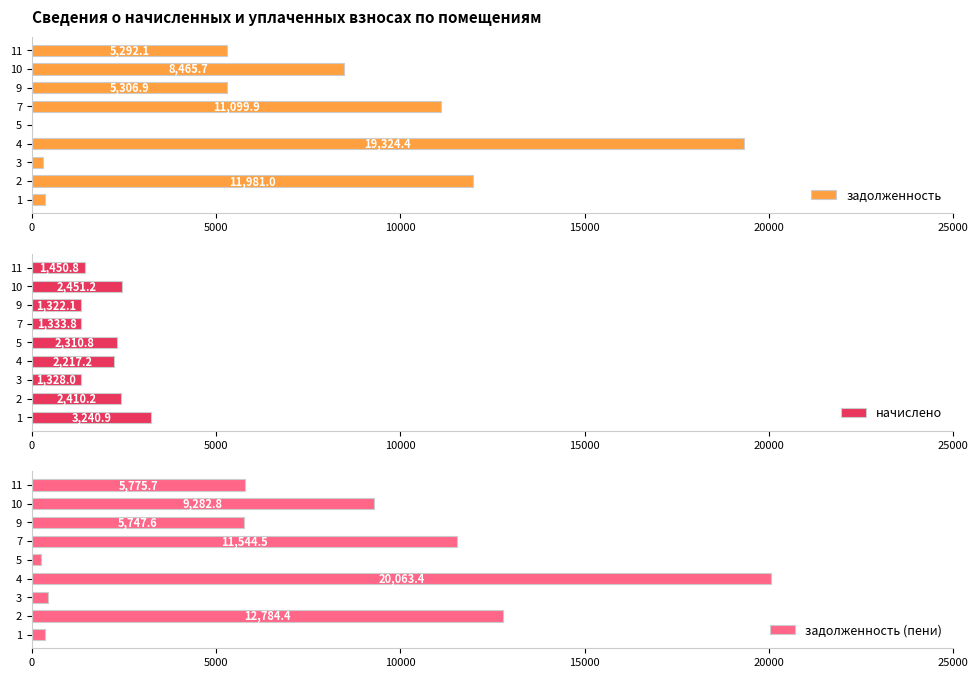

Reading right to left, extract all data points from this chart.

задолженность: 5292.1	8465.7	5306.9	11099.9	0.0	19324.4	295.1	11981.0	360.2
начислено: 1450.8	2451.2	1322.1	1333.8	2310.8	2217.2	1328.0	2410.2	3240.9
задолженность (пени): 5775.7	9282.8	5747.6	11544.5	255.7	20063.4	442.6	12784.4	359.5